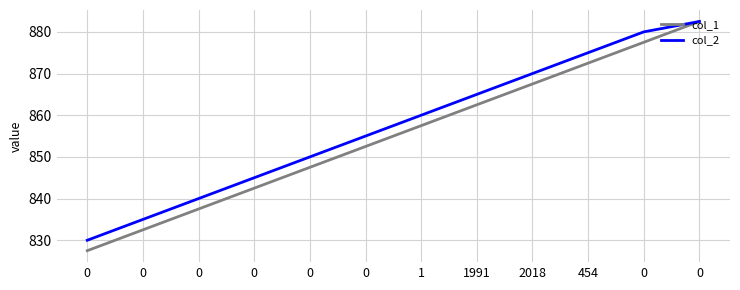

How many lines are shown in the chart?

2